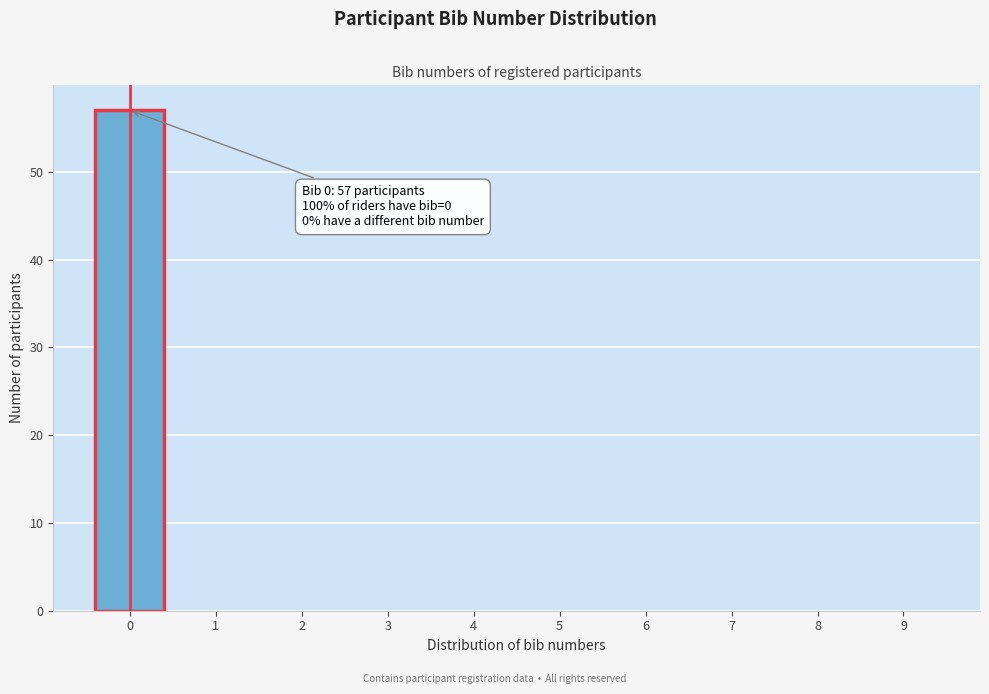

Which range on the x-axis has the tallest bar?

-0.5 to 0.5